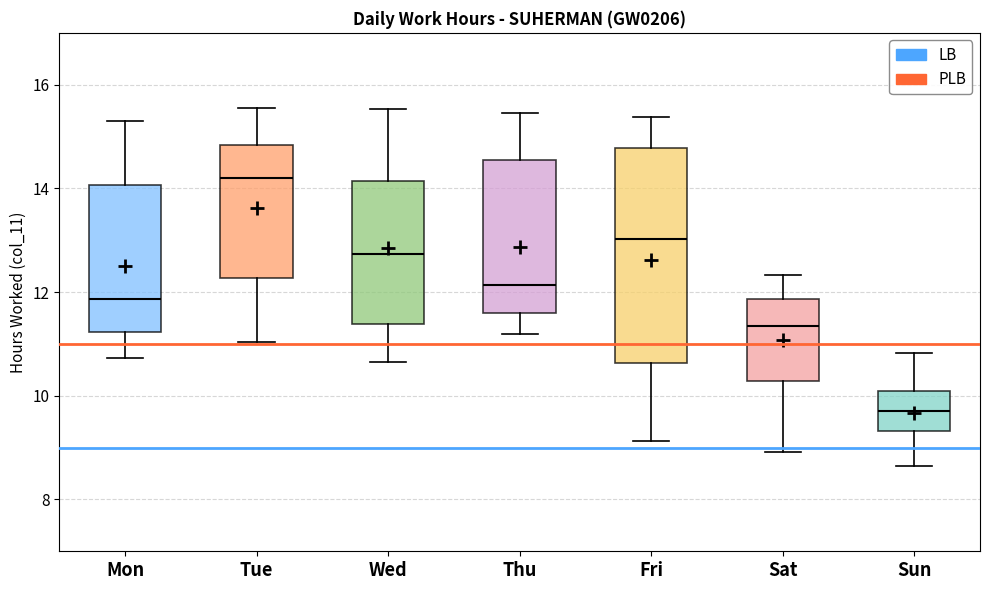

Reading left to right, read every box against the y-axis: the position of its median line, the range the box covers, and the ends of its whiskers. The values are not printed on the chart, so give them approximately, as read against the axis.

Mon: median 11.8, box 11.2 to 14.0, whiskers 10.8 to 15.2
Tue: median 14.2, box 12.2 to 14.8, whiskers 11.0 to 15.6
Wed: median 12.8, box 11.4 to 14.2, whiskers 10.6 to 15.6
Thu: median 12.2, box 11.6 to 14.6, whiskers 11.2 to 15.4
Fri: median 13.0, box 10.6 to 14.8, whiskers 9.2 to 15.4
Sat: median 11.4, box 10.2 to 11.8, whiskers 9.0 to 12.4
Sun: median 9.8, box 9.4 to 10.0, whiskers 8.6 to 10.8